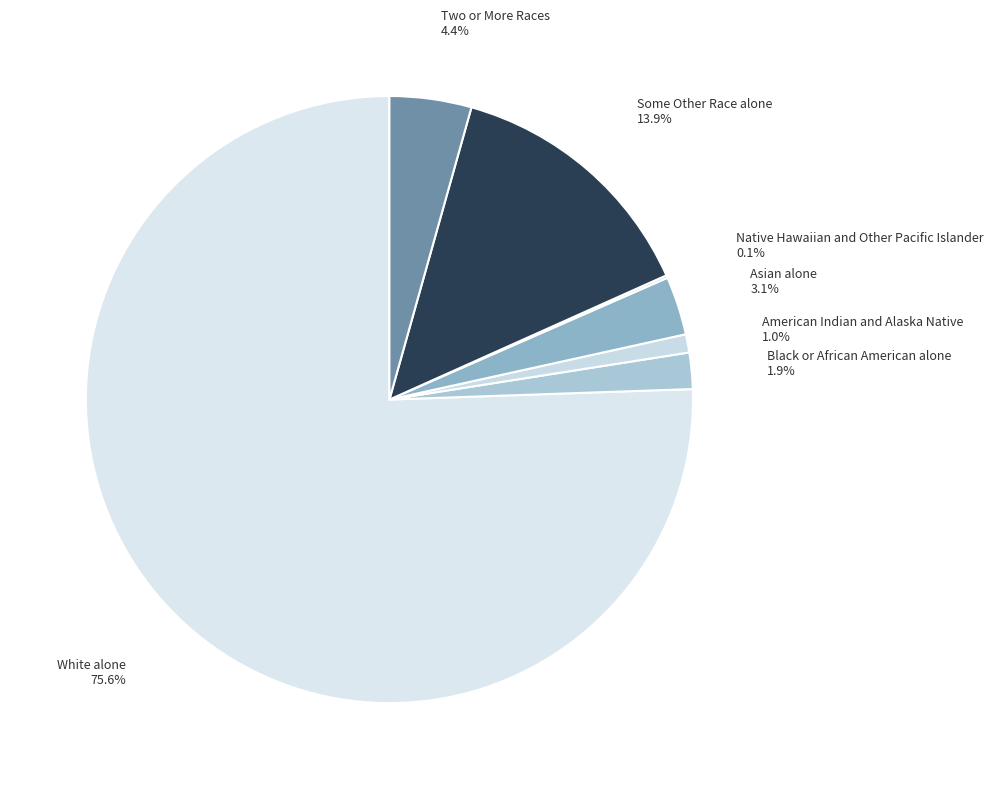

How many segments does this pie chart have?

7